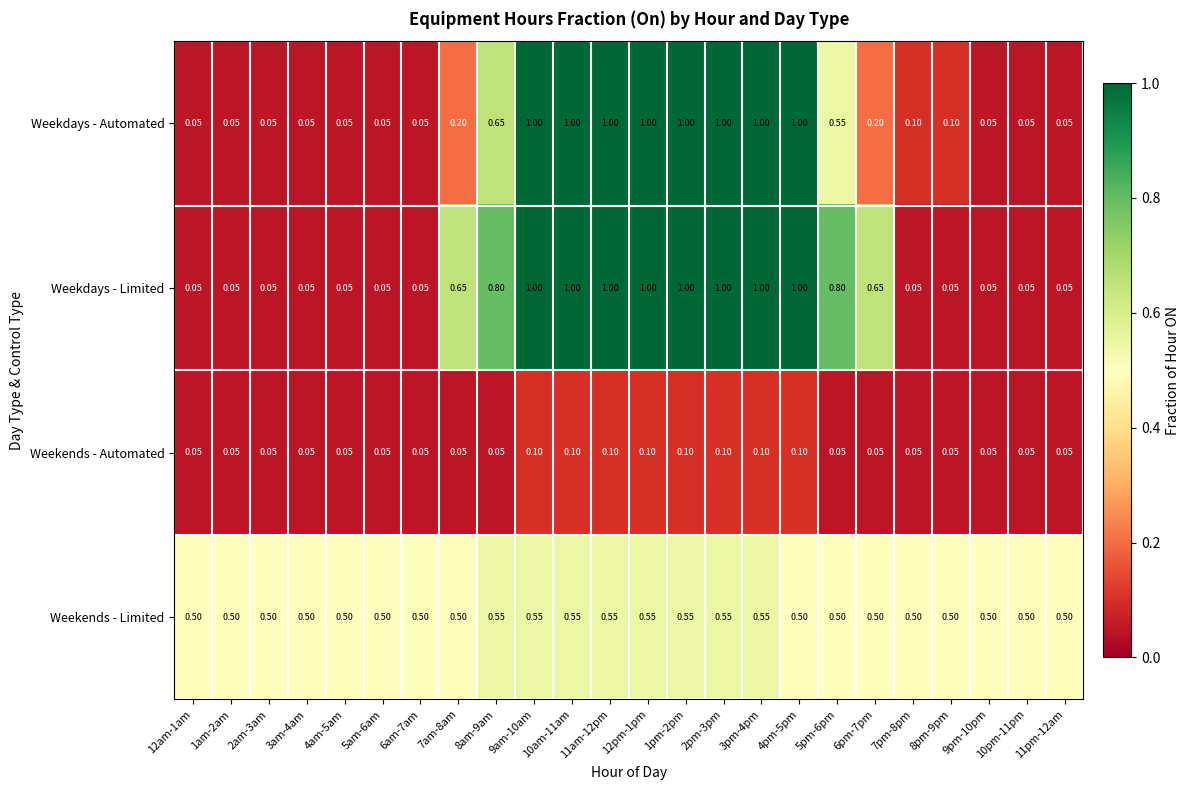

Is the value of Weekdays - Limited at 6pm-7pm greater than the value of Weekends - Automated at 3am-4am?

Yes